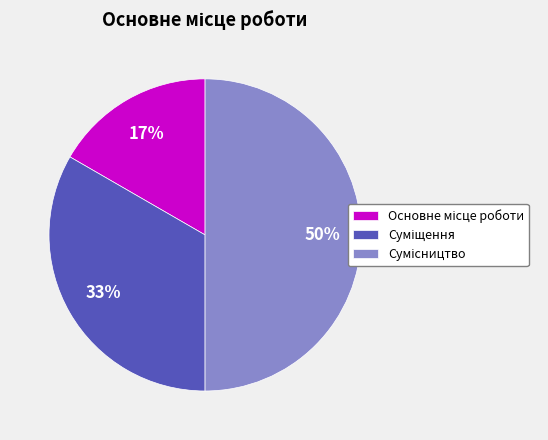

To the nearest percent, what is the difference between the largest and smallest slice percentages?

33%